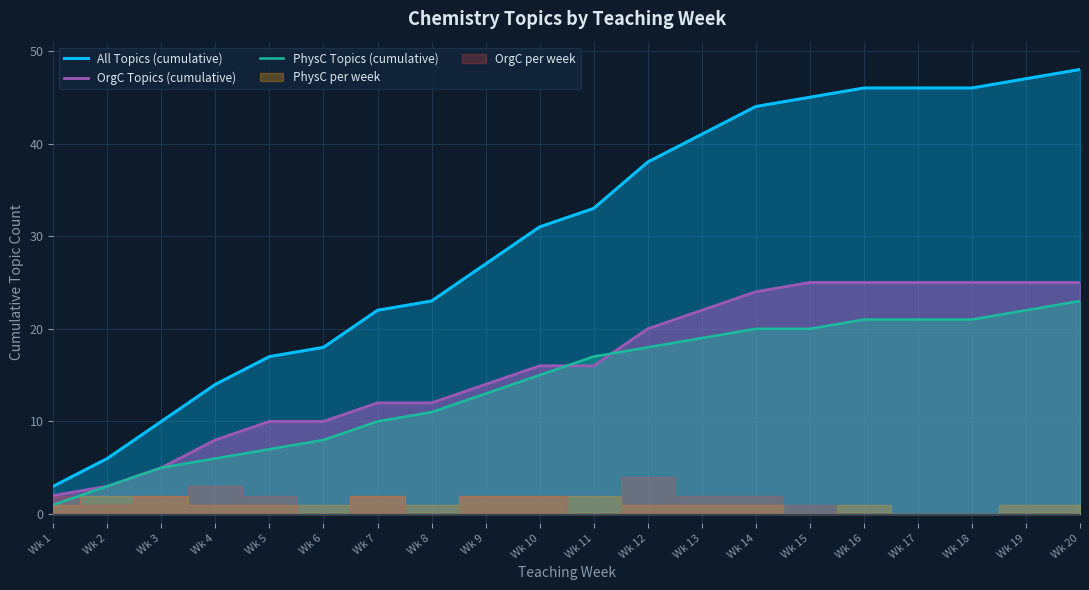

Reading right to left, extract all data points from this chart.

All Topics (cumulative): Wk 20=48	Wk 19=47	Wk 18=46	Wk 17=46	Wk 16=46	Wk 15=45	Wk 14=44	Wk 13=41	Wk 12=38	Wk 11=33	Wk 10=31	Wk 9=27	Wk 8=23	Wk 7=22	Wk 6=18	Wk 5=17	Wk 4=14	Wk 3=10	Wk 2=6	Wk 1=3
OrgC Topics (cumulative): Wk 20=25	Wk 19=25	Wk 18=25	Wk 17=25	Wk 16=25	Wk 15=25	Wk 14=24	Wk 13=22	Wk 12=20	Wk 11=16	Wk 10=16	Wk 9=14	Wk 8=12	Wk 7=12	Wk 6=10	Wk 5=10	Wk 4=8	Wk 3=5	Wk 2=3	Wk 1=2
PhysC Topics (cumulative): Wk 20=23	Wk 19=22	Wk 18=21	Wk 17=21	Wk 16=21	Wk 15=20	Wk 14=20	Wk 13=19	Wk 12=18	Wk 11=17	Wk 10=15	Wk 9=13	Wk 8=11	Wk 7=10	Wk 6=8	Wk 5=7	Wk 4=6	Wk 3=5	Wk 2=3	Wk 1=1